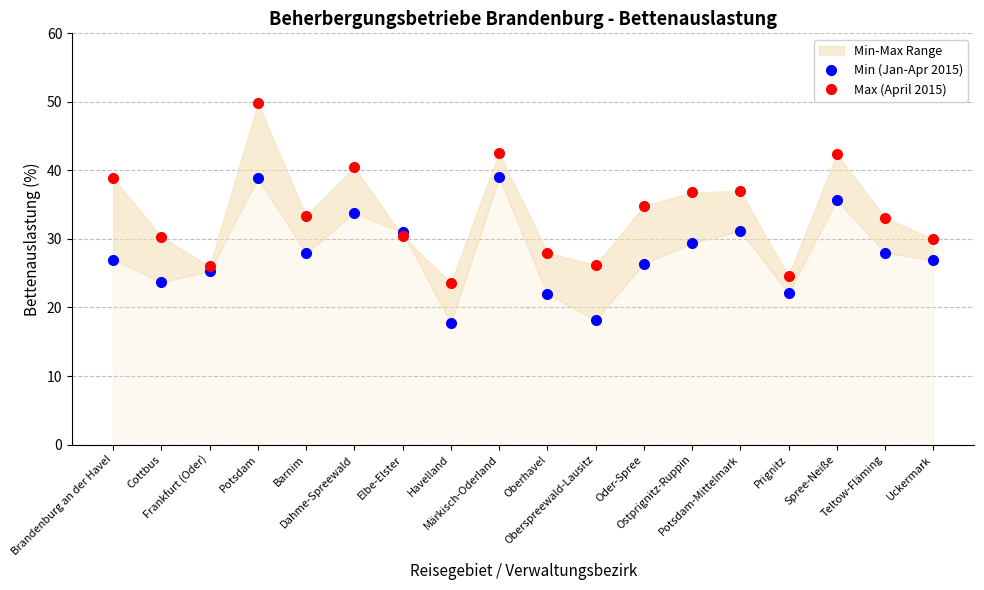

Does the chart have visible grid lines?

Yes